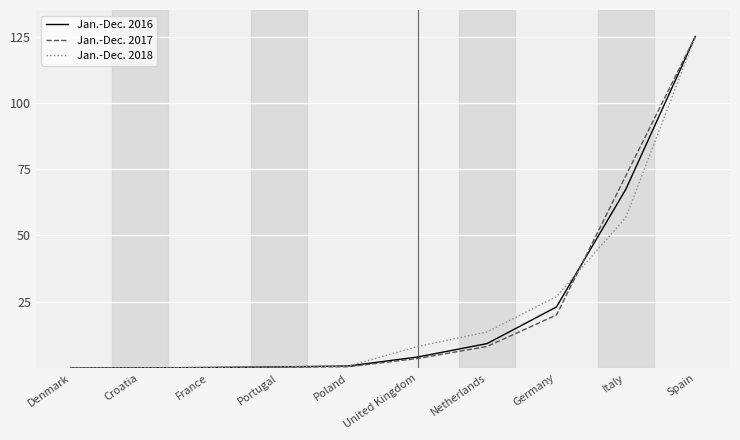

Does the chart display data point markers on the line(s)?

No